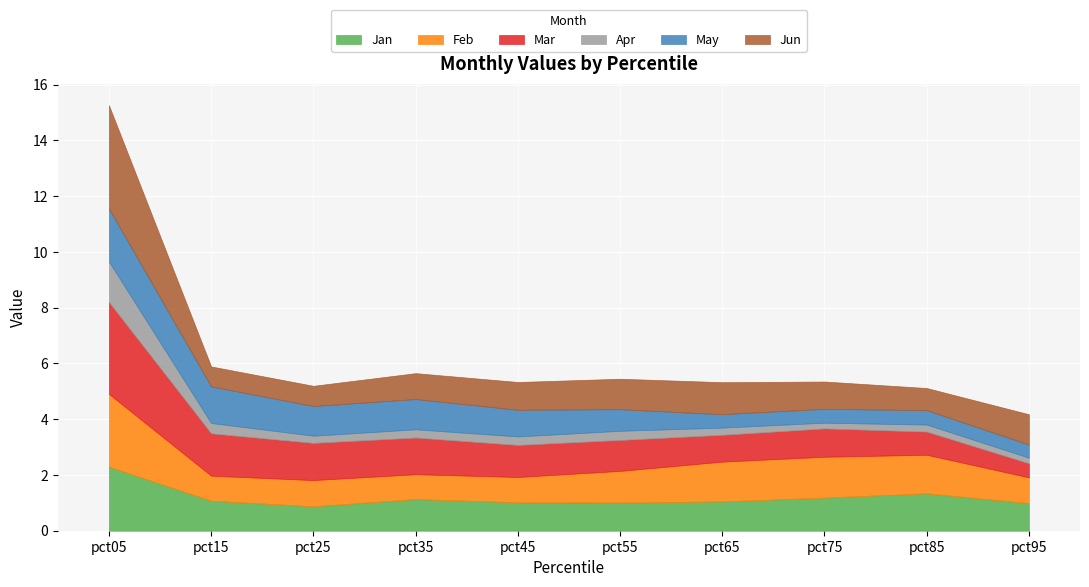

Reading left to right, extract all data points from this chart.

Jan: 2.3	1.1	0.9	1.1	1.0	1.0	1.1	1.2	1.3	1.0
Feb: 2.6	0.9	0.9	0.9	0.9	1.1	1.4	1.5	1.4	0.9
Mar: 3.3	1.5	1.3	1.3	1.1	1.1	1.0	1.0	0.8	0.5
Apr: 1.5	0.4	0.3	0.3	0.3	0.3	0.3	0.2	0.3	0.2
May: 1.9	1.3	1.1	1.1	1.0	0.8	0.5	0.5	0.5	0.5
Jun: 3.7	0.7	0.7	0.9	1.0	1.1	1.1	1.0	0.8	1.1